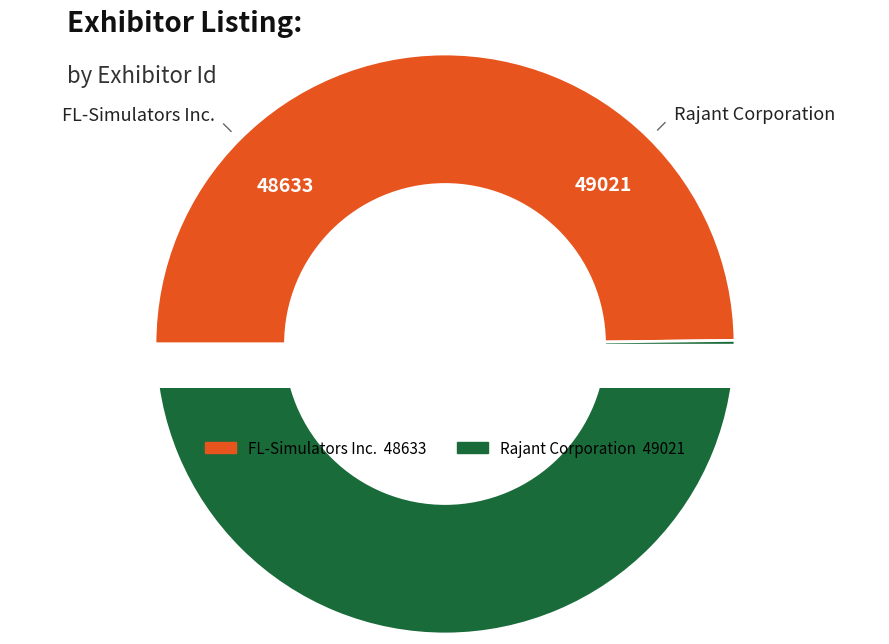

Which category accounts for the majority?

Rajant Corporation